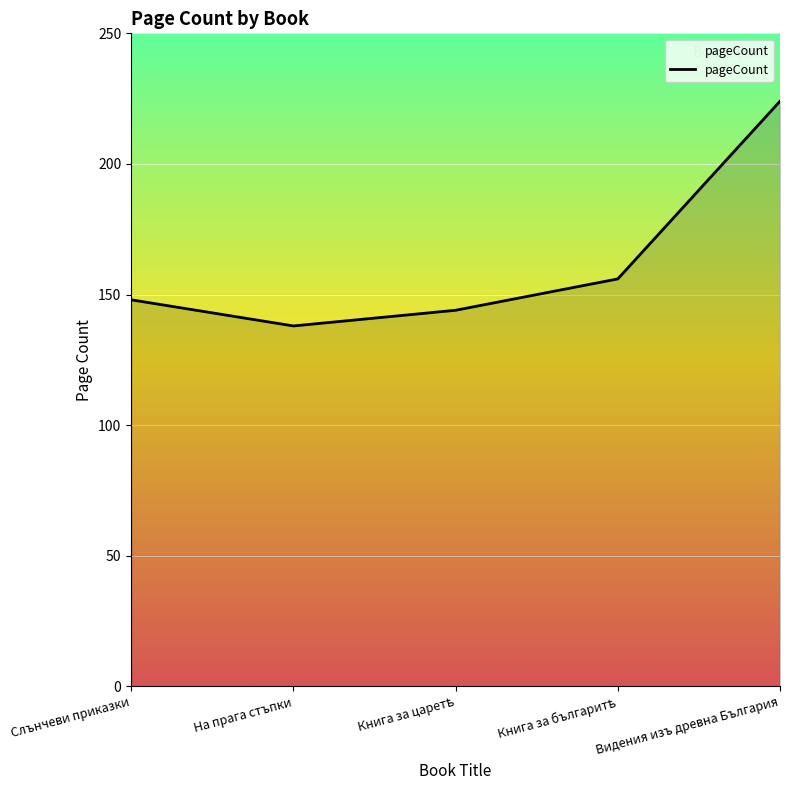

Does the chart have visible grid lines?

Yes